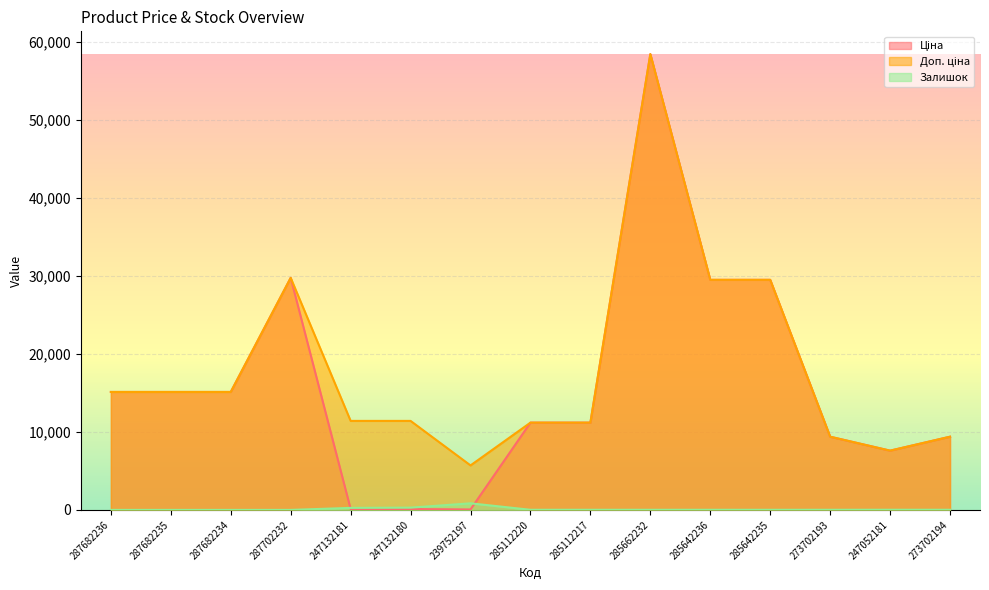

How many lines are shown in the chart?

3